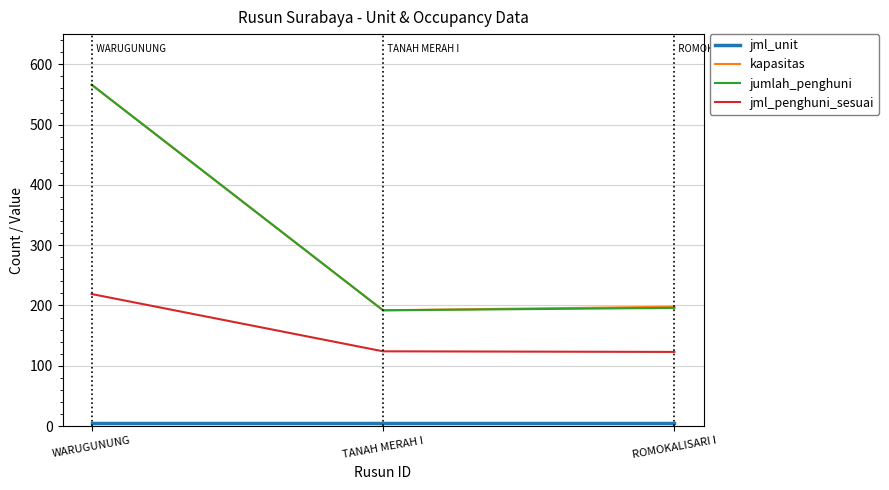

Which category has the highest value across all series?

WARUGUNUNG